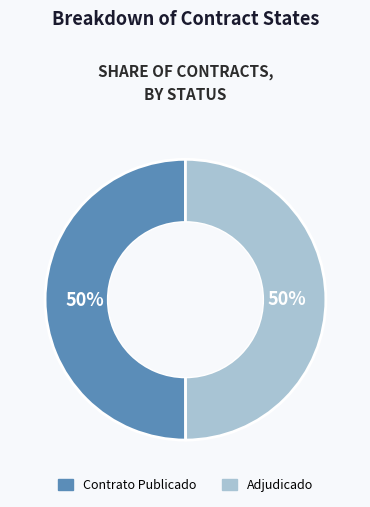

What is the ratio of the value at Adjudicado to the value at Contrato Publicado?

1.0